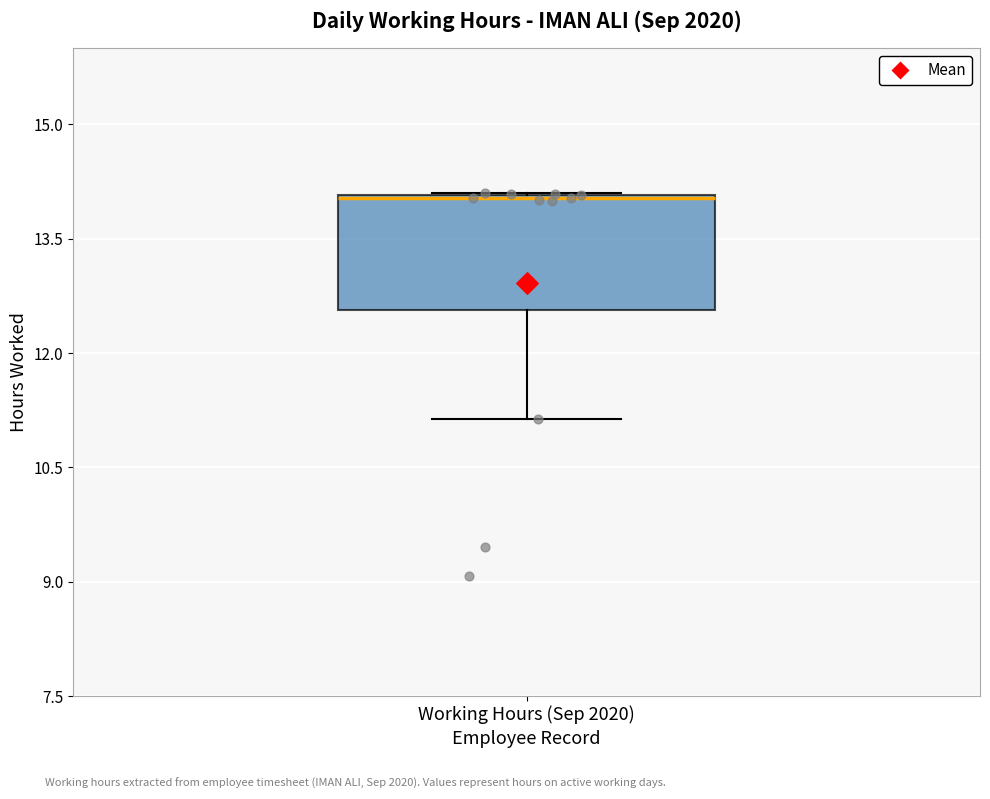

Read this box plot against the y-axis: the position of the median line, the range covered by the box, and the ends of both whiskers. The values are not printed on the chart, so give them approximately, as read against the axis.

median 14.0, box 12.6 to 14.0, whiskers 11.2 to 14.2